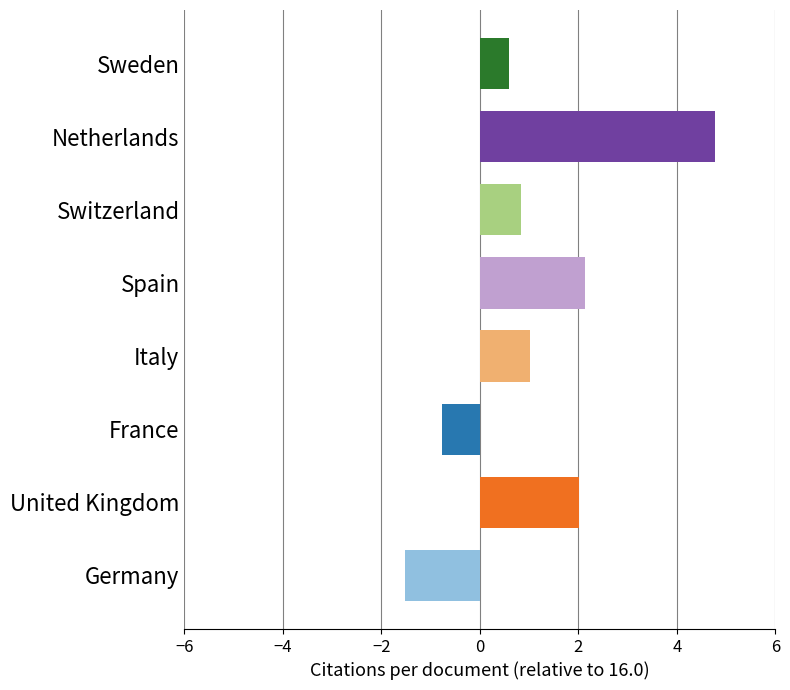

Count the number of values greater than 1.

4